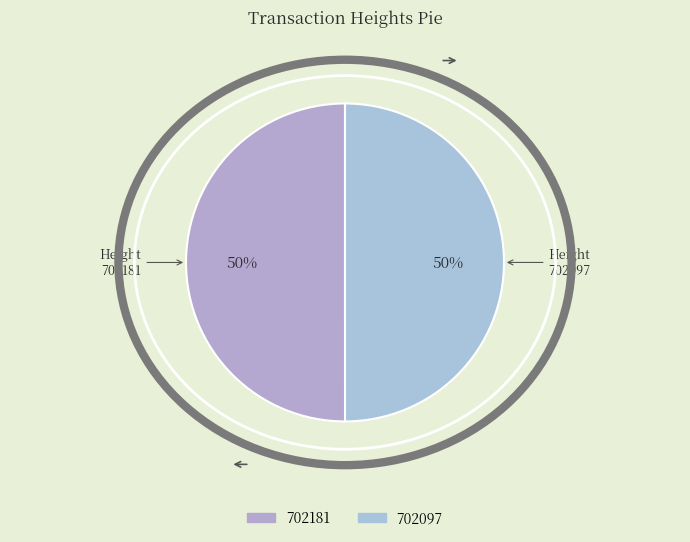

Rank the categories by value from lowest to highest.

702097, 702181